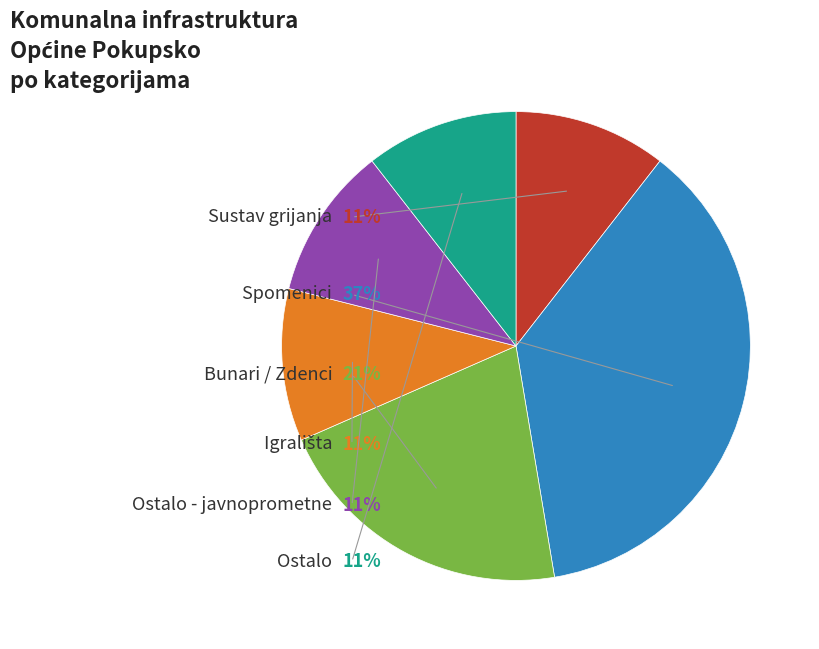

What percentage is the Bunari / Zdenci slice, to the nearest percent?

21%